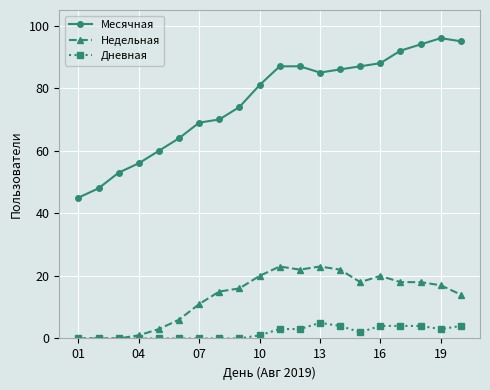

What is the maximum value shown in the chart?

96